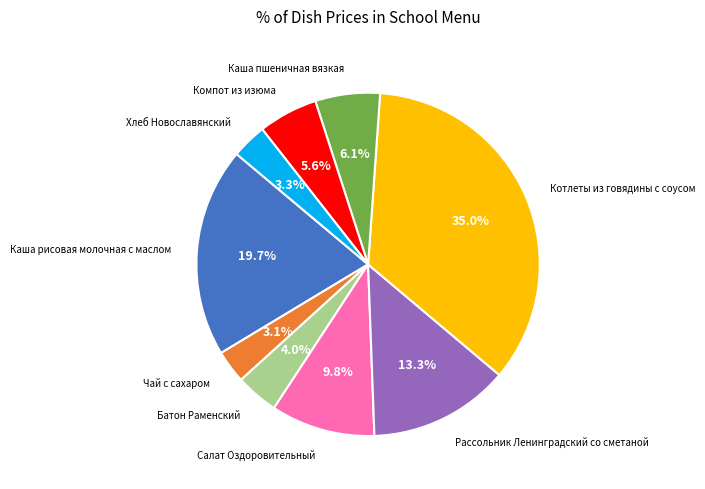

How many segments does this pie chart have?

9